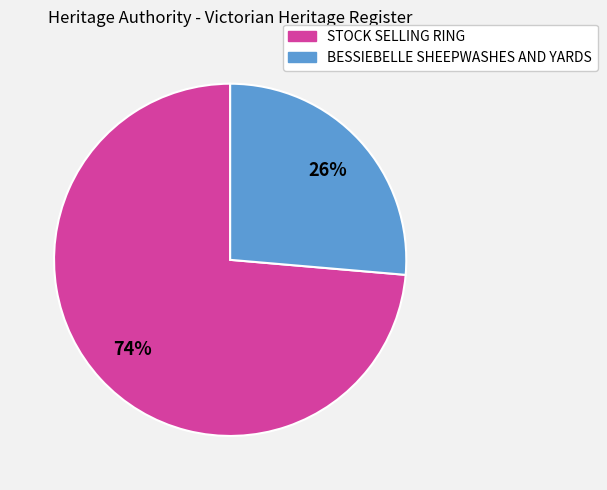

Between STOCK SELLING RING and BESSIEBELLE SHEEPWASHES AND YARDS, which is larger?

STOCK SELLING RING